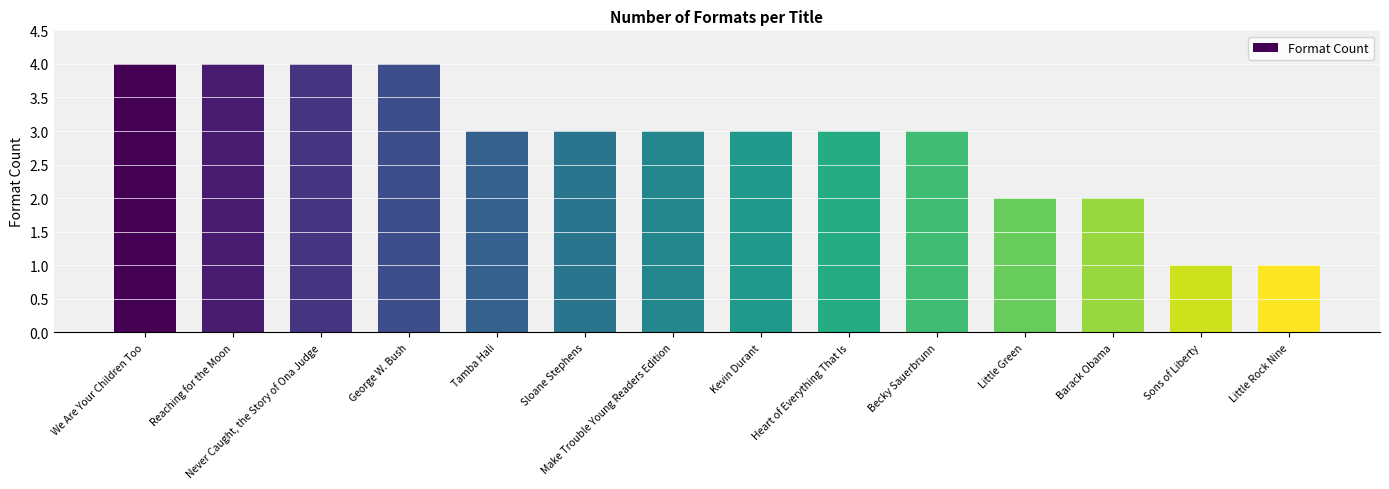

At which label does the data first exceed 3?

We Are Your Children Too